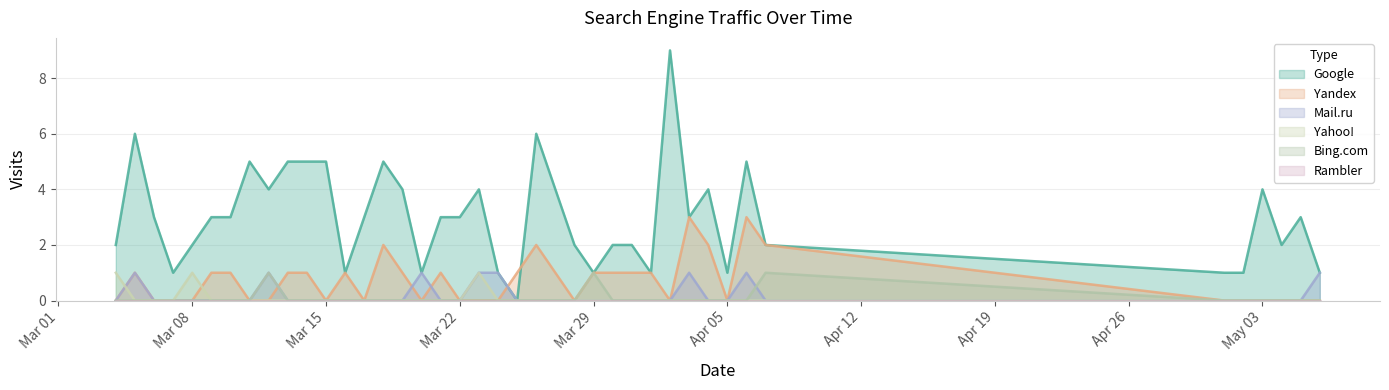

At how many categories does at least one series exceed 8?

1